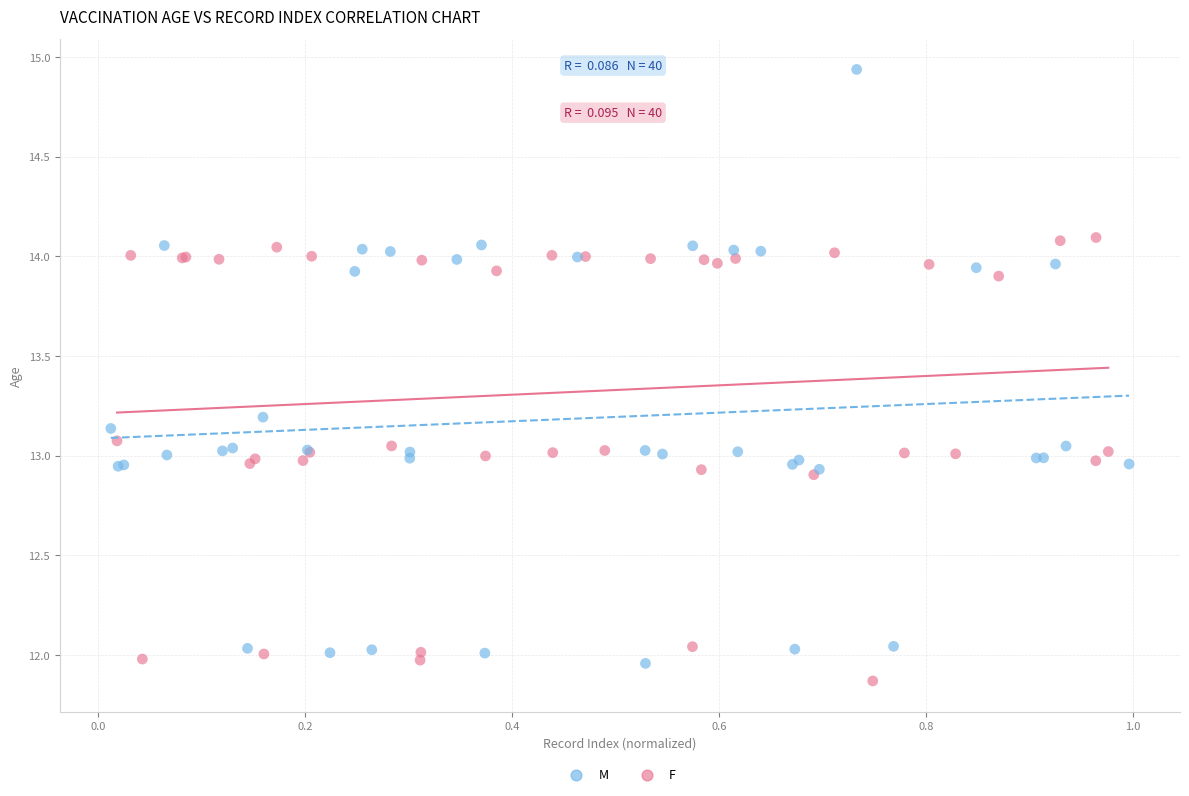

Which series has the largest Y range (max minus min)?

M